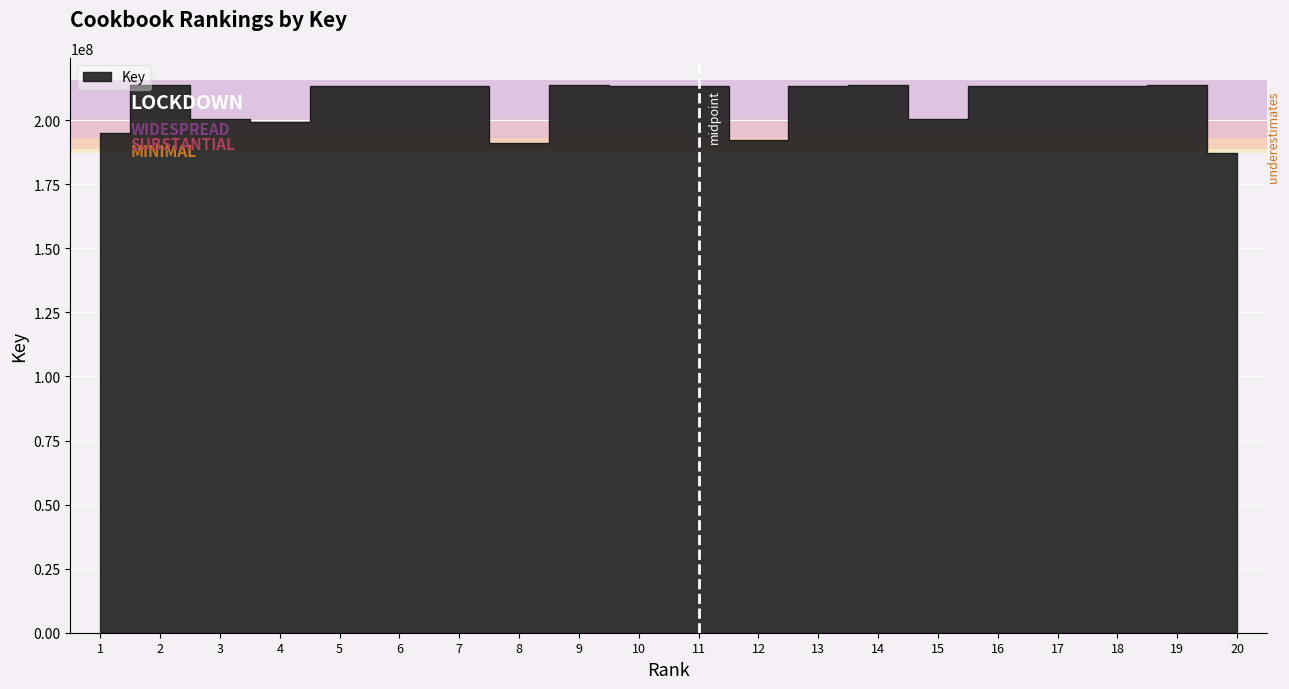

Is it true that the value at 1 is 315153429?

False